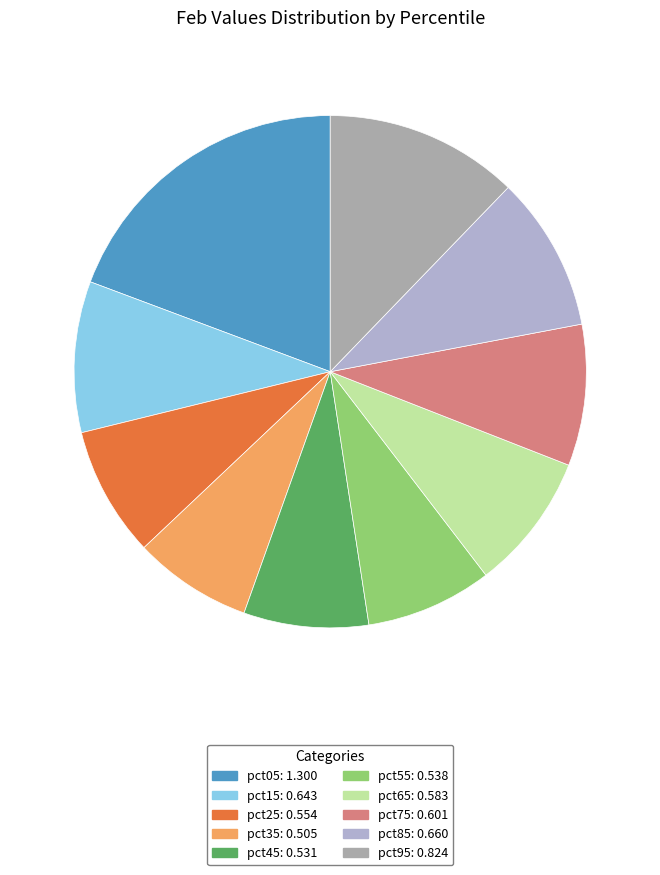

To the nearest percent, what is the difference between the pct95 and pct35 slice percentages?

5%